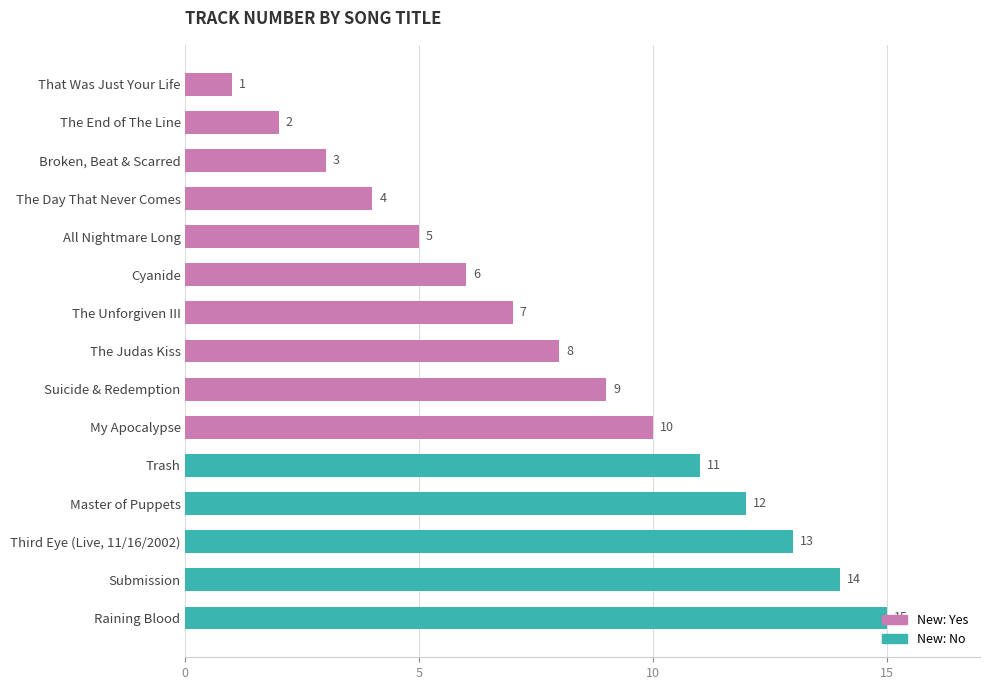

How many data points are less than 8?

7